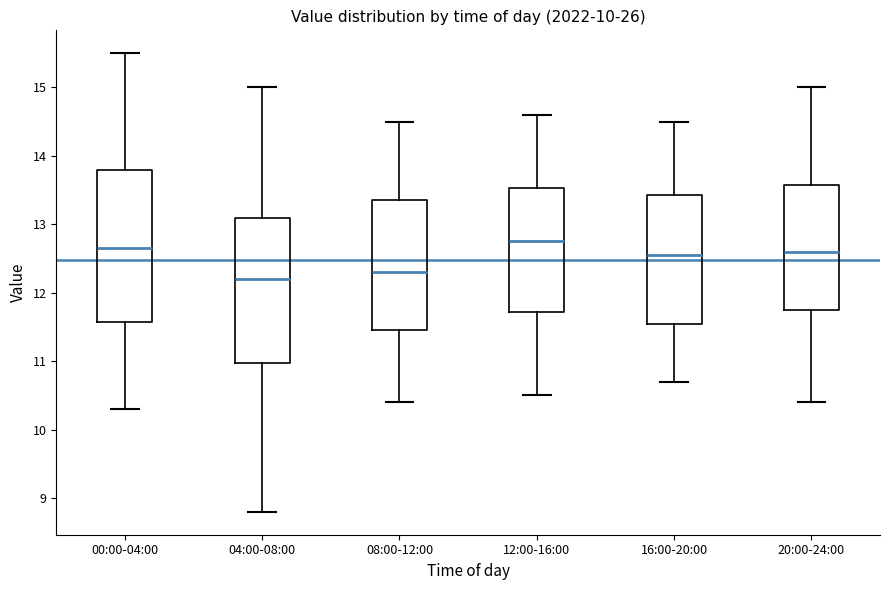

Reading left to right, transcribe this box plot: for each box, give where its median line is, the range the box spans, and where its two whiskers end, as read against the y-axis. The values are not printed on the chart, so give them approximately, as read against the axis.

00:00-04:00: median 12.7, box 11.6 to 13.8, whiskers 10.3 to 15.5
04:00-08:00: median 12.2, box 11.0 to 13.1, whiskers 8.8 to 15.0
08:00-12:00: median 12.3, box 11.5 to 13.4, whiskers 10.4 to 14.5
12:00-16:00: median 12.8, box 11.7 to 13.5, whiskers 10.5 to 14.6
16:00-20:00: median 12.6, box 11.6 to 13.4, whiskers 10.7 to 14.5
20:00-24:00: median 12.6, box 11.8 to 13.6, whiskers 10.4 to 15.0